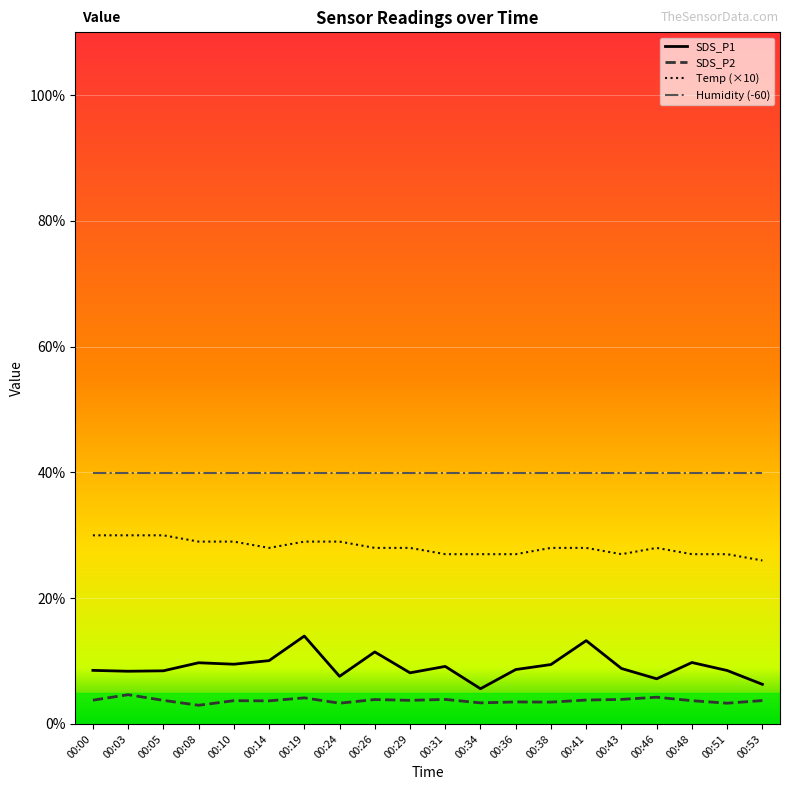

Count the number of categories in the chart.

20